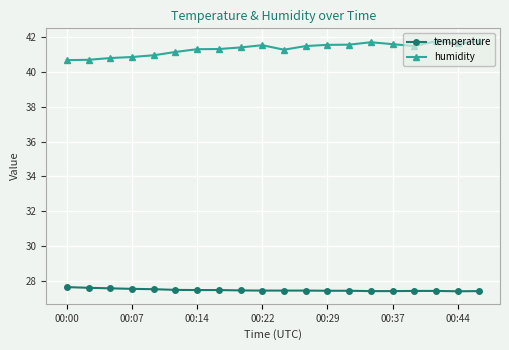

What is the sum of all humidity values?

826.8